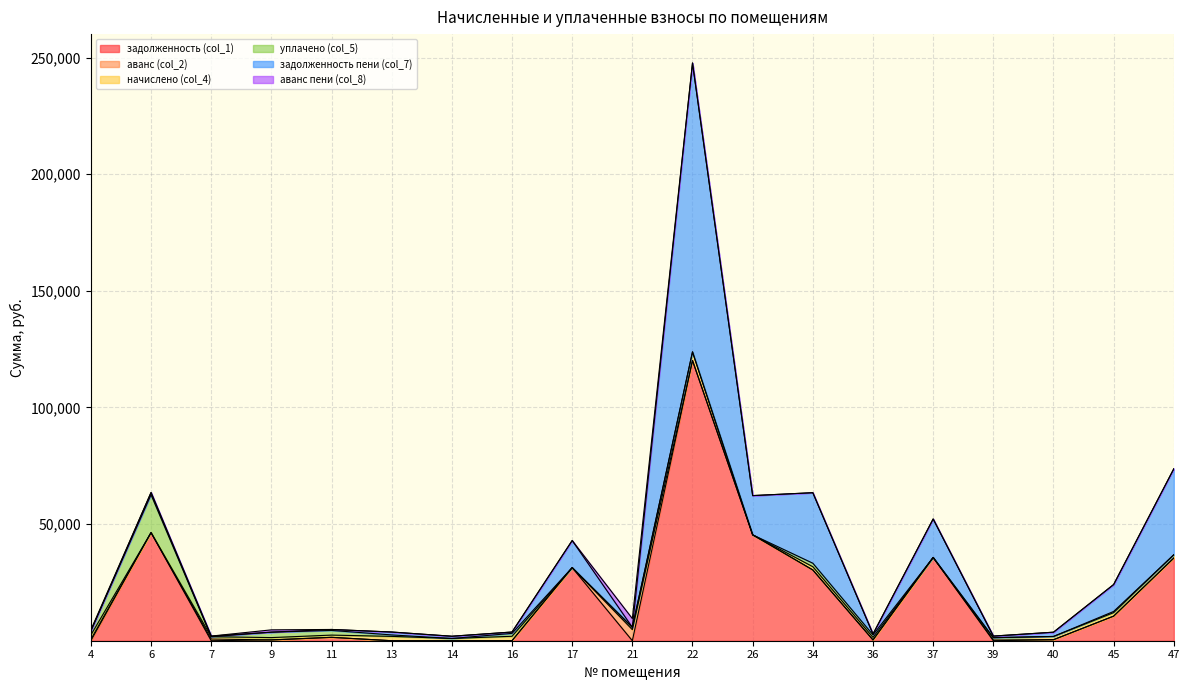

What is the total value across all series at 16?

3729.0